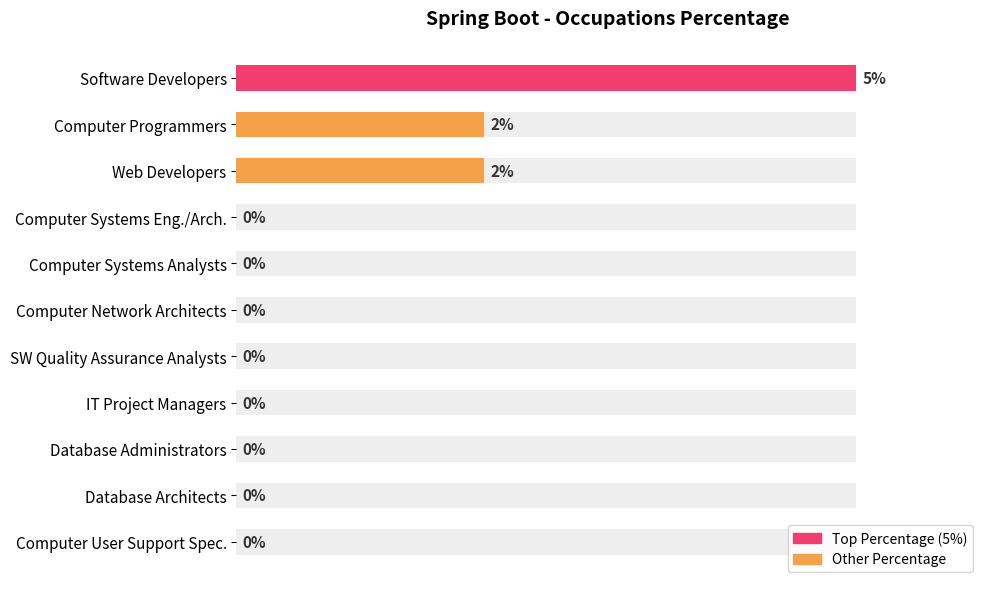

Reading left to right, transcribe all the data shown in this chart.

100	40	40	0	0	0	0	0	0	0	0